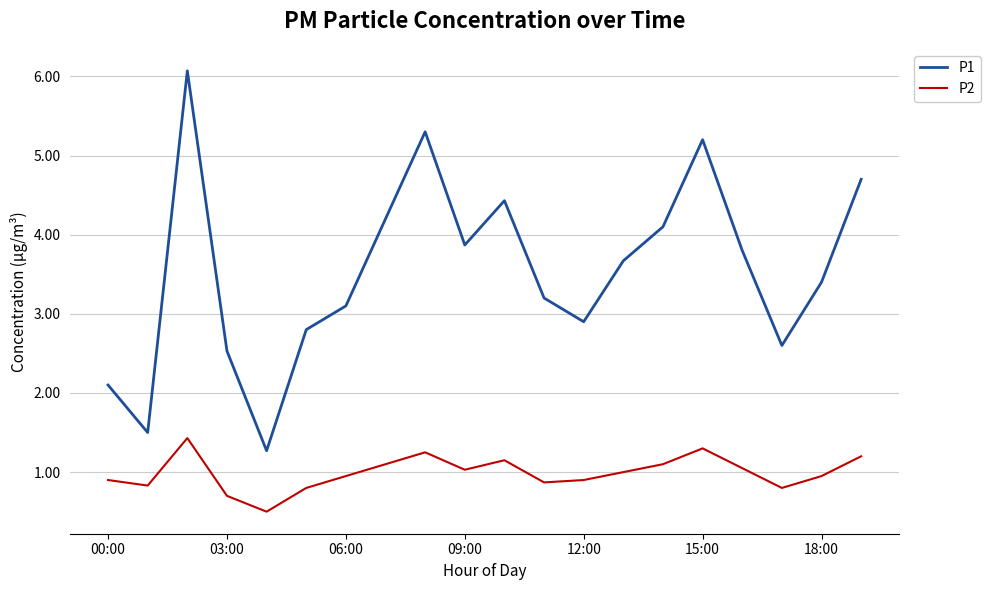

What is the maximum value for P2?

1.4